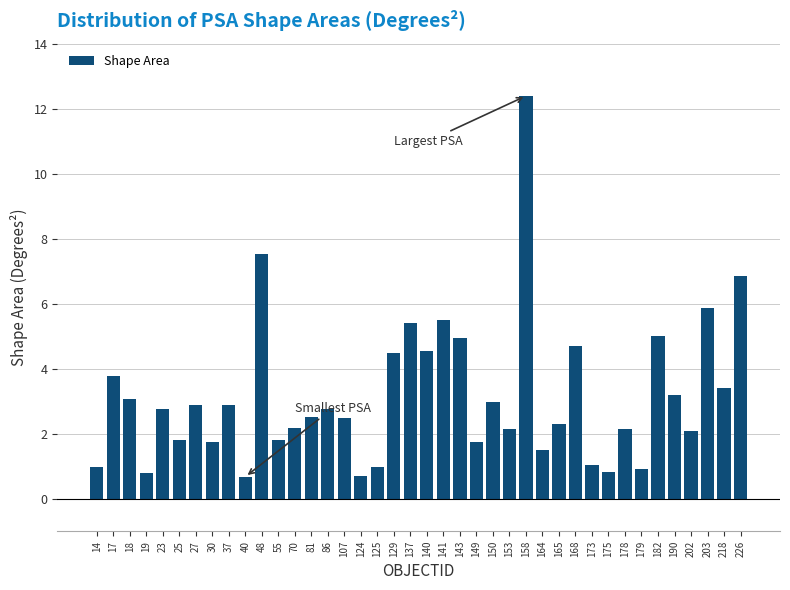

Is it true that the value at 190 is 1.3?

False